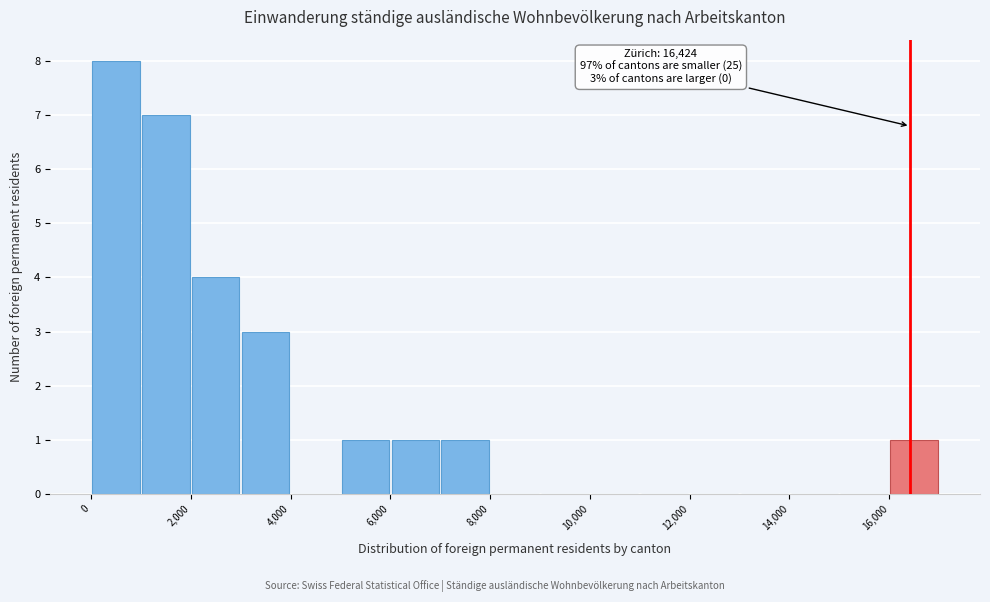

Over which range of the x-axis is the bar tallest?

0 to 1000